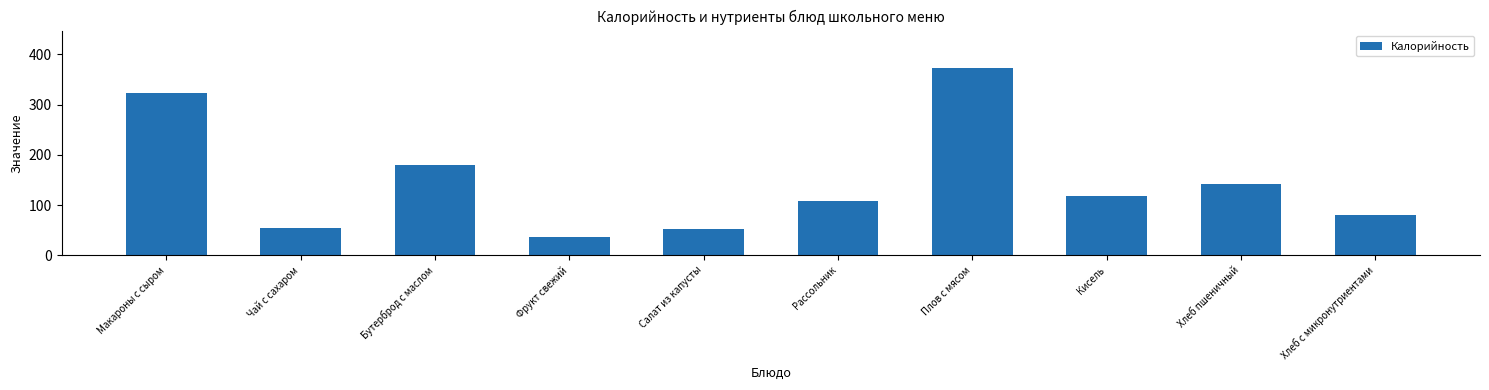

What is the value of the 10th bar from the left?

80